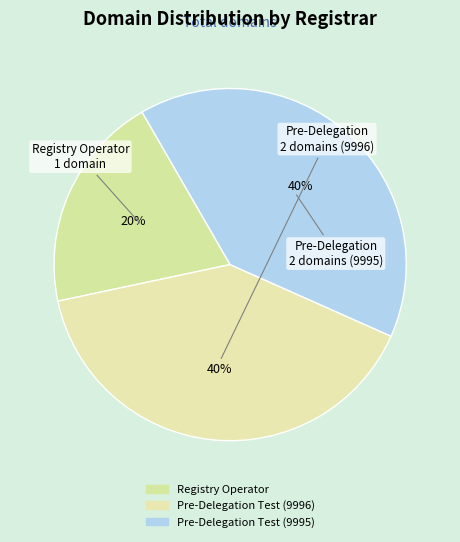

What is the change in value from Registry Operator to Pre-Delegation Test (9996)?

+1